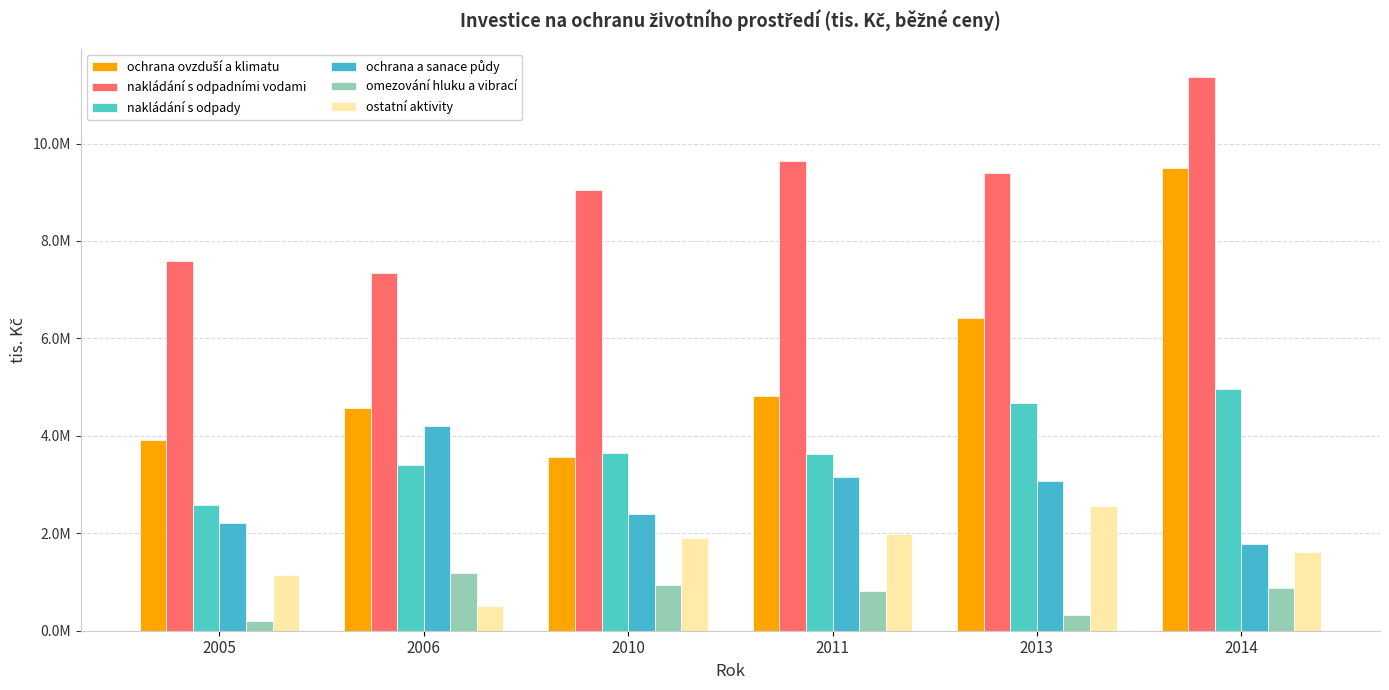

Does the chart contain any negative values?

No